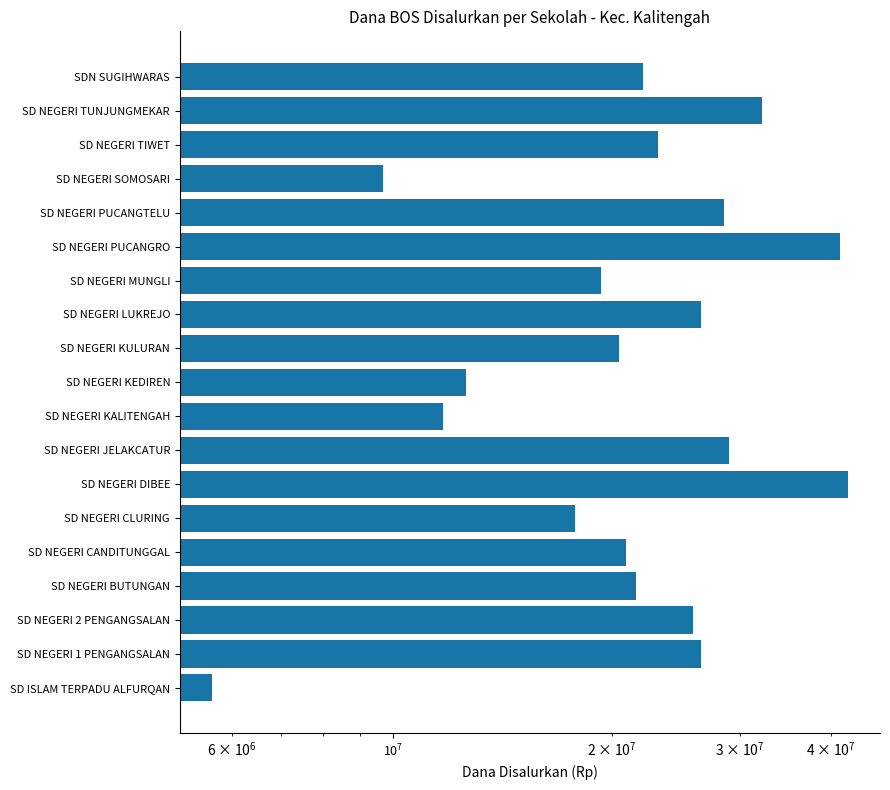

Count the number of categories in the chart.

19